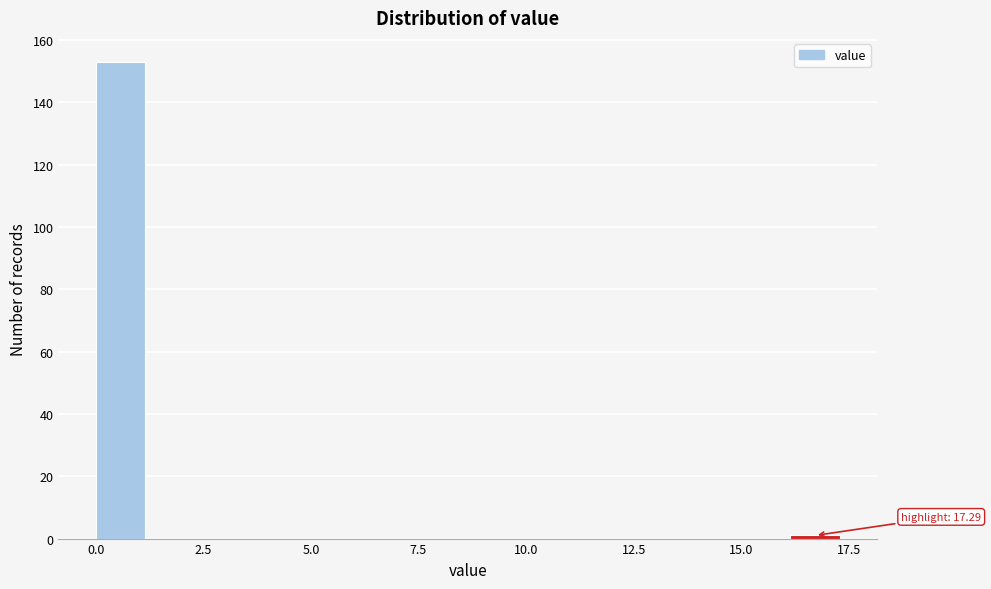

Read against the x-axis, roughly where is the centre of the tallest bar?

0.5